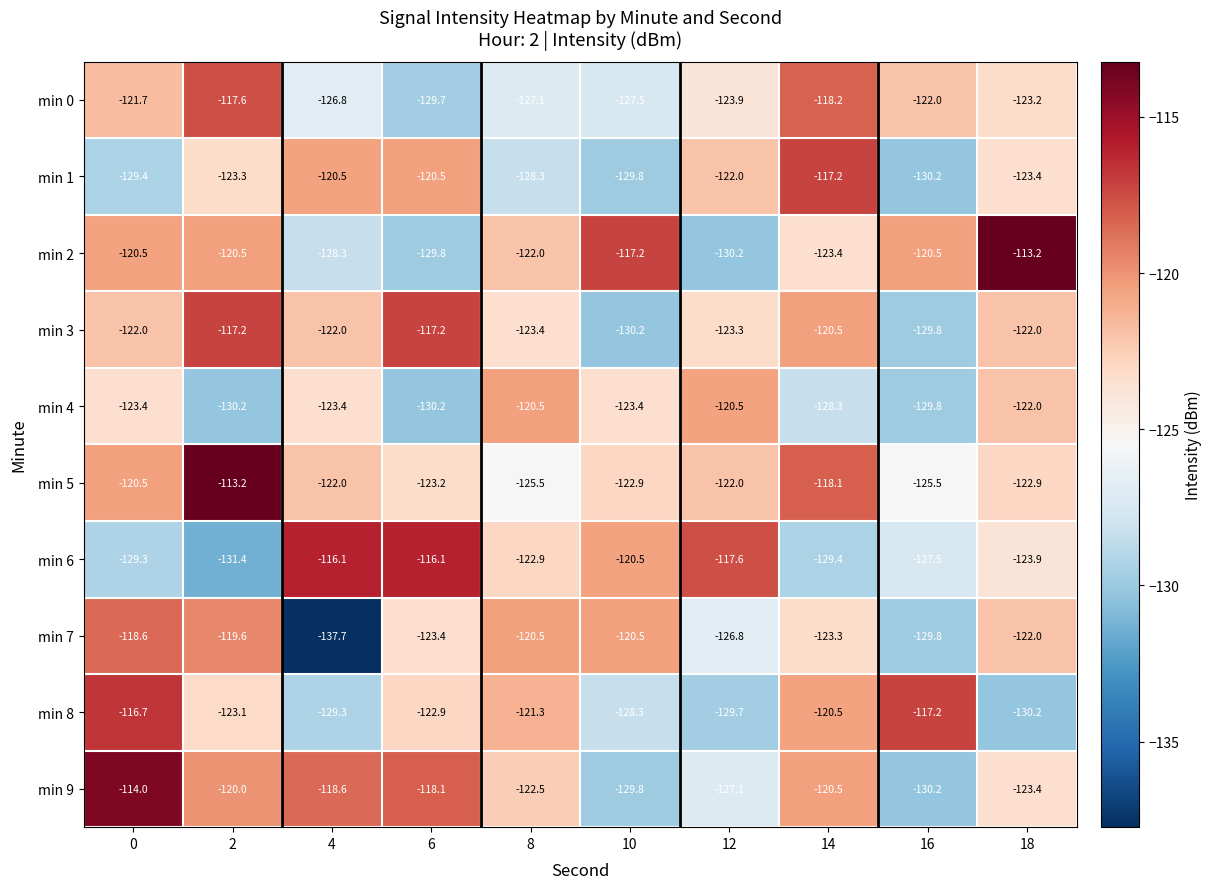

Between 0 and 12, which series saw the biggest shift?

min 9